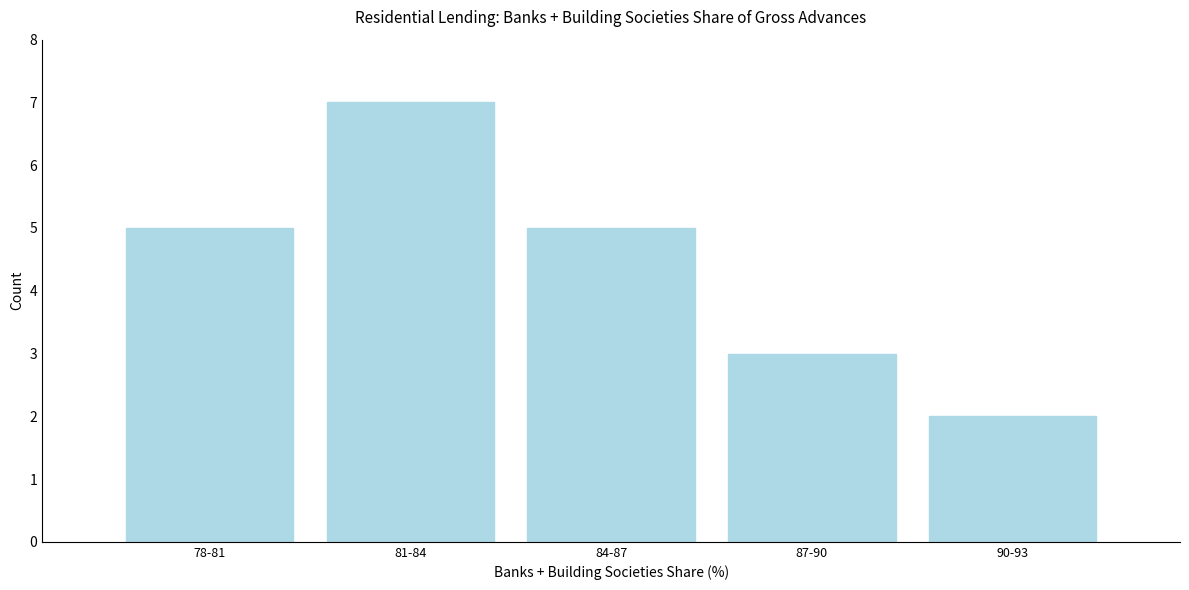

Reading right to left, list all the values displayed in this chart.

2	3	5	7	5